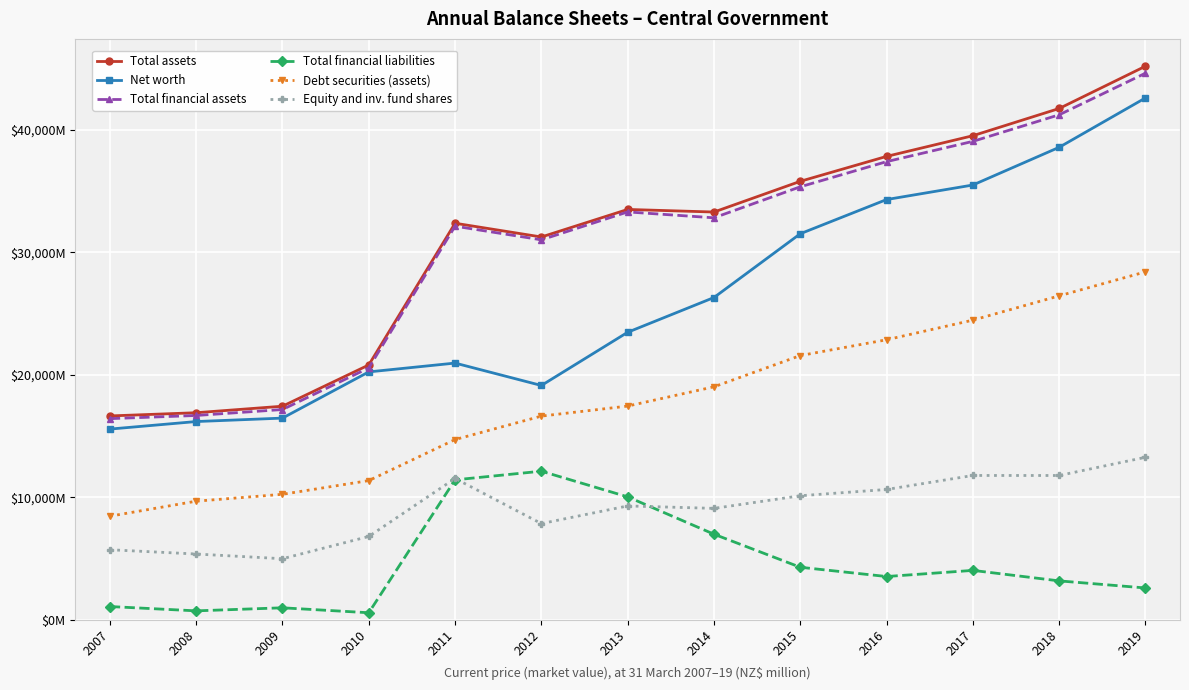

What are all the series names shown in the legend?

Total assets, Net worth, Total financial assets, Total financial liabilities, Debt securities (assets), Equity and inv. fund shares